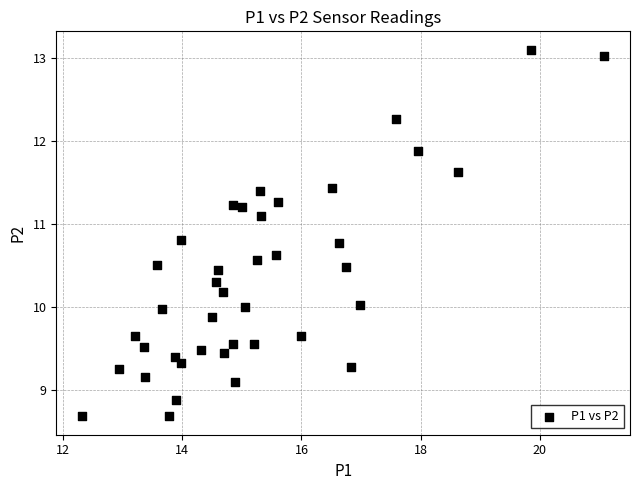

What is the range of Y values (max minus min)?

4.4